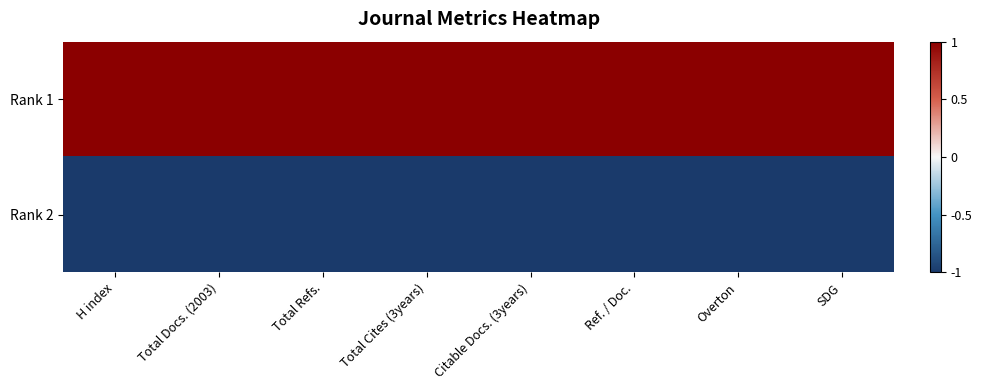

Between SDG and Overton, which is larger?

SDG